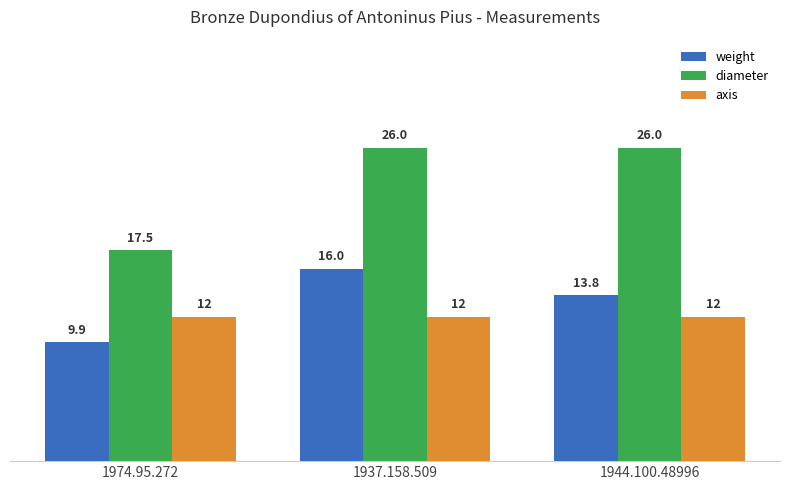

Is it true that axis equals 5.4 at 1944.100.48996?

False